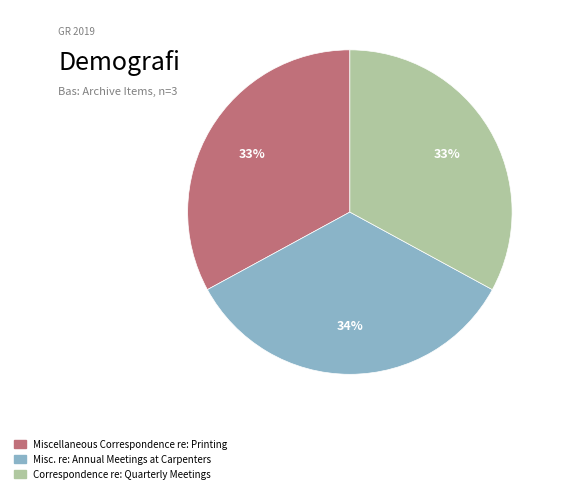

Is the sum of Correspondence re: Quarterly Meetings and Miscellaneous Correspondence re: Printing greater than half?

Yes